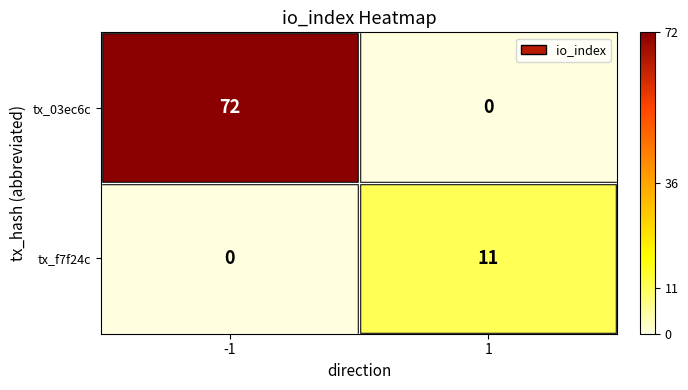

The tx_f7f24c series shows 5 at 1. True or false?

False